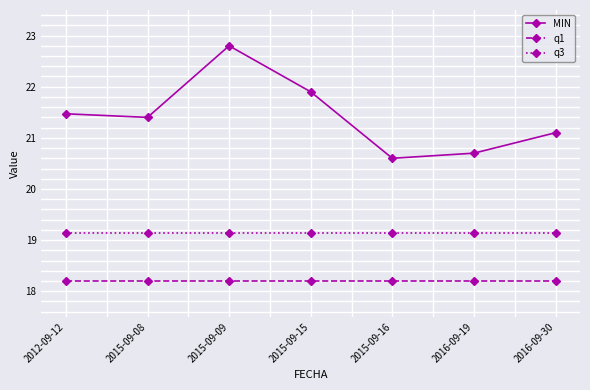

What is the difference between the highest and lowest values at 2016-09-19?

2.5